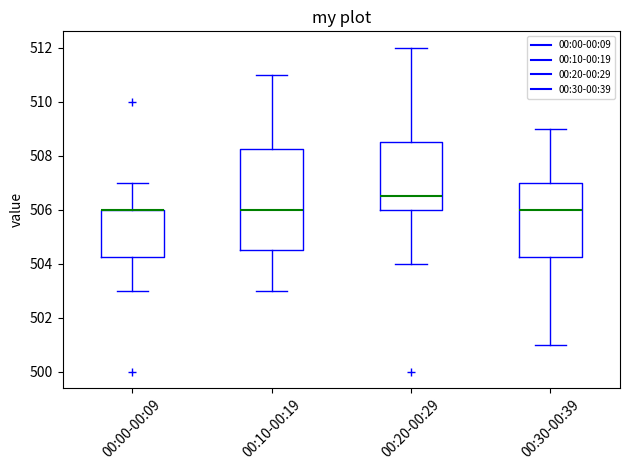

Comparing the boxes themselves (not the whiskers), which one is the tallest?

00:10-00:19